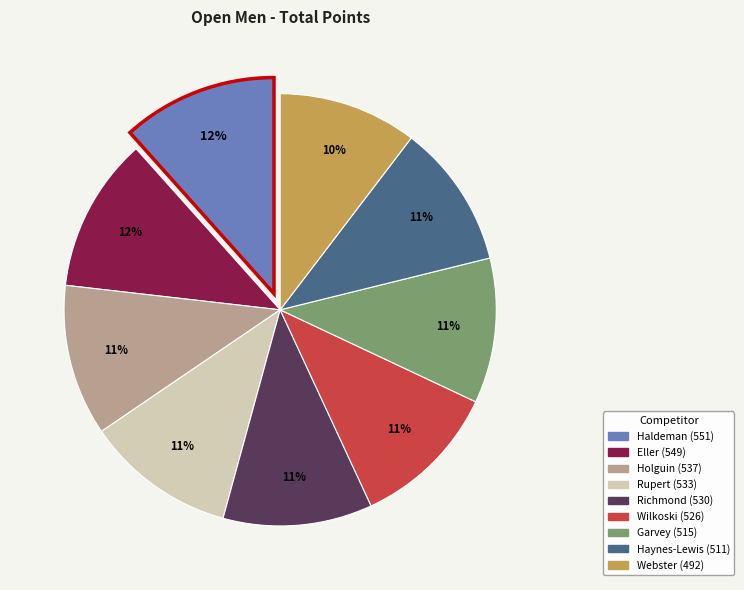

Do Garvey and Holguin together represent more than half of the pie?

No